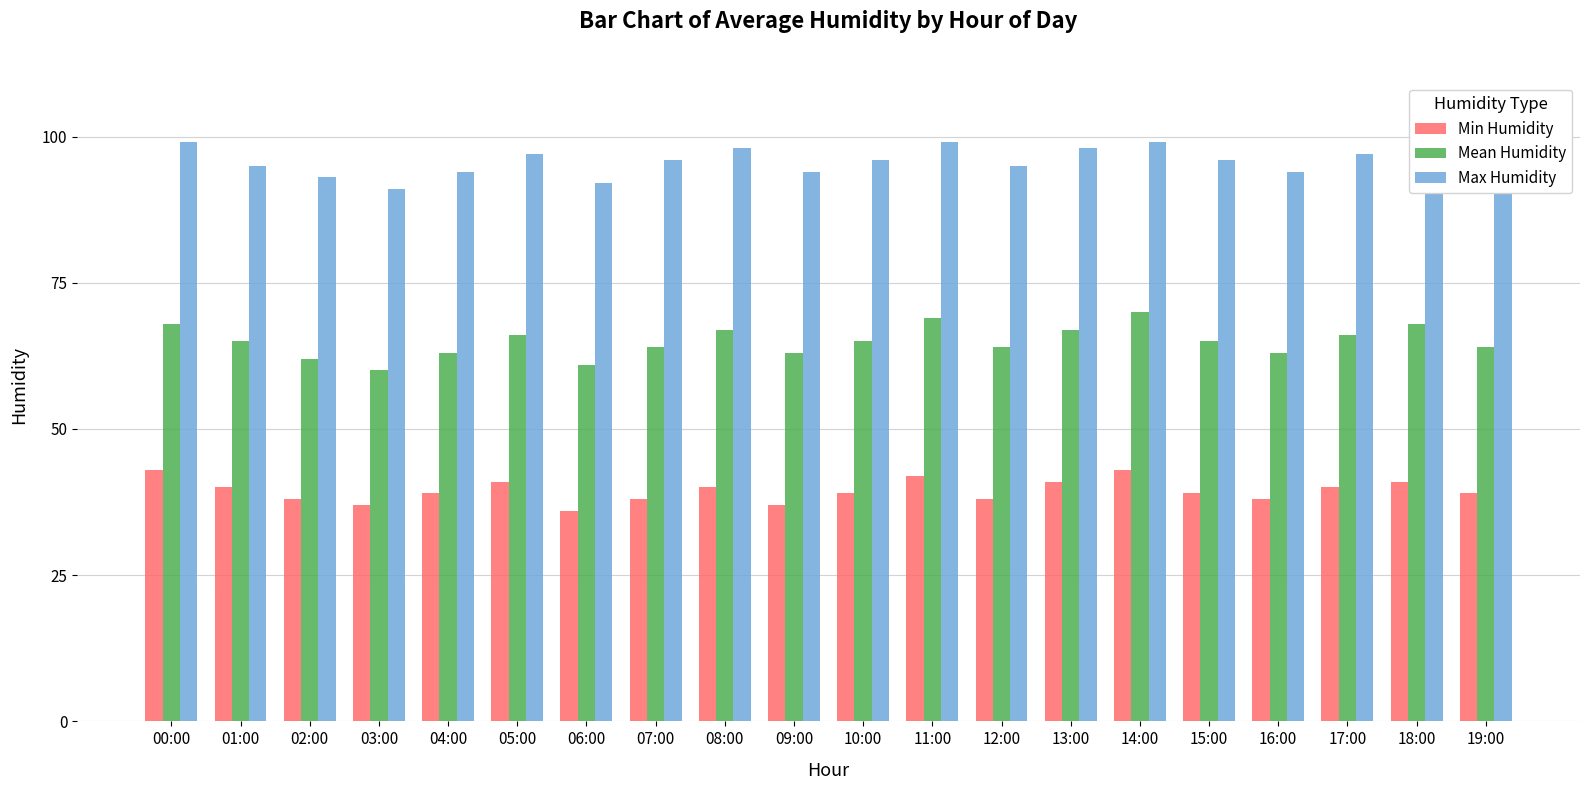

What are all the series names shown in the legend?

Min Humidity, Mean Humidity, Max Humidity